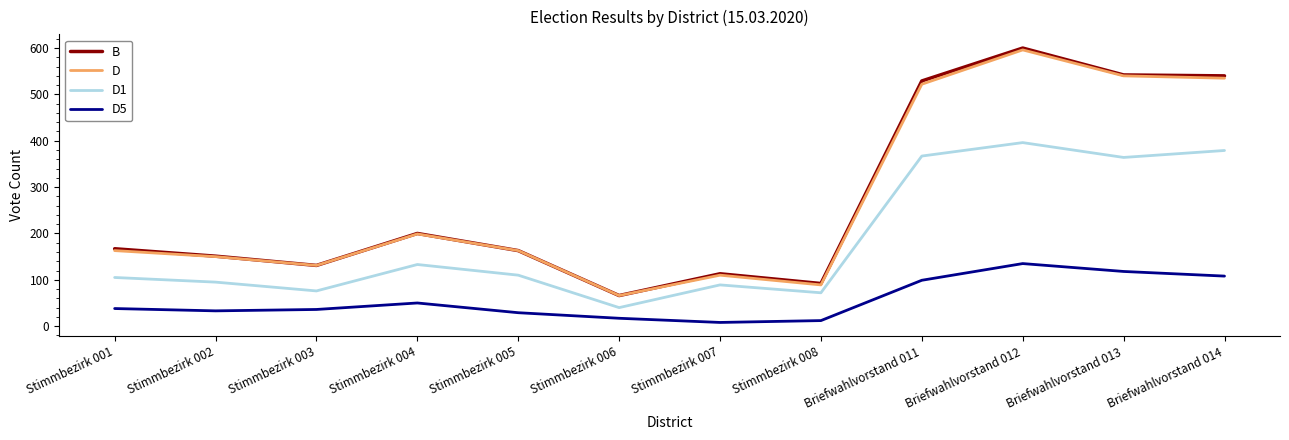

What is the sum of all B values?

3294